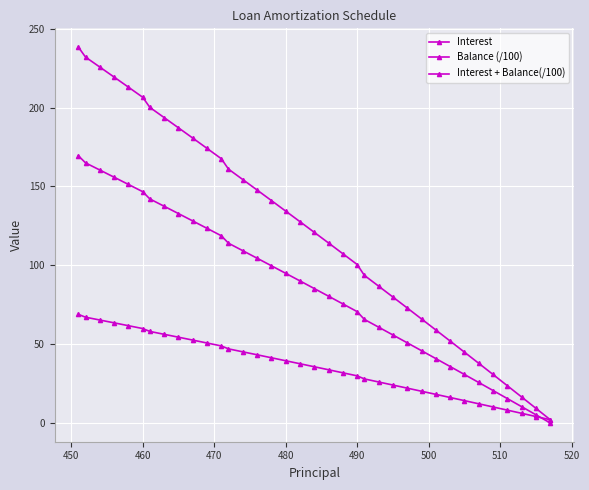

What is the greatest value displayed?

238.3